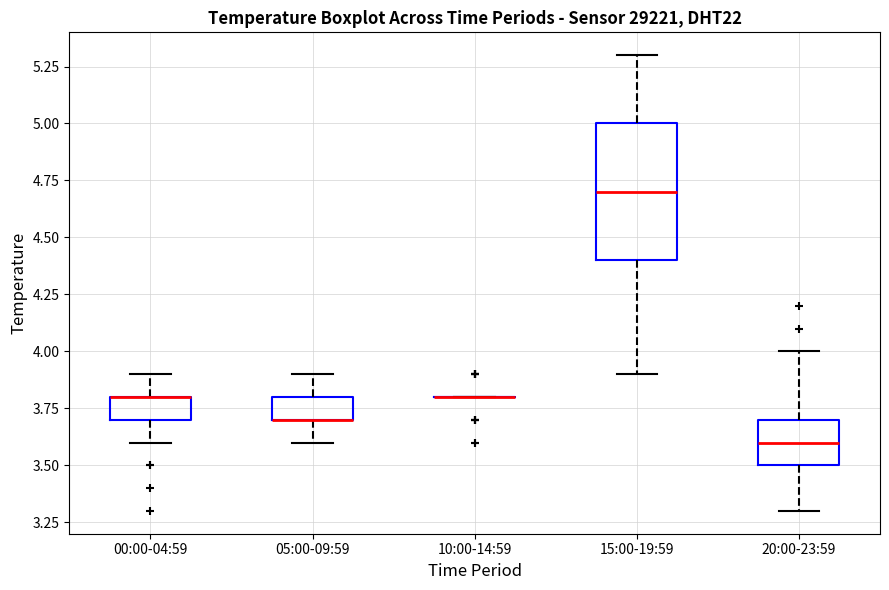

Reading left to right, read every box against the y-axis: the position of its median line, the range the box covers, and the ends of its whiskers. The values are not printed on the chart, so give them approximately, as read against the axis.

00:00-04:59: median 3.8 (drawn on the box's upper edge), box 3.7 to 3.8, whiskers 3.6 to 3.9
05:00-09:59: median 3.7 (drawn on the box's lower edge), box 3.7 to 3.8, whiskers 3.6 to 3.9
10:00-14:59: box collapsed to a line at 3.8, whiskers 3.8 to 3.8
15:00-19:59: median 4.7, box 4.4 to 5.0, whiskers 3.9 to 5.3
20:00-23:59: median 3.6, box 3.5 to 3.7, whiskers 3.3 to 4.0